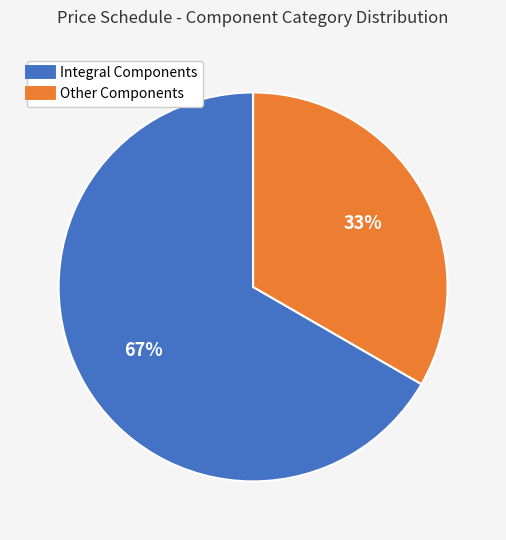

To the nearest percent, what is the average slice percentage?

50%